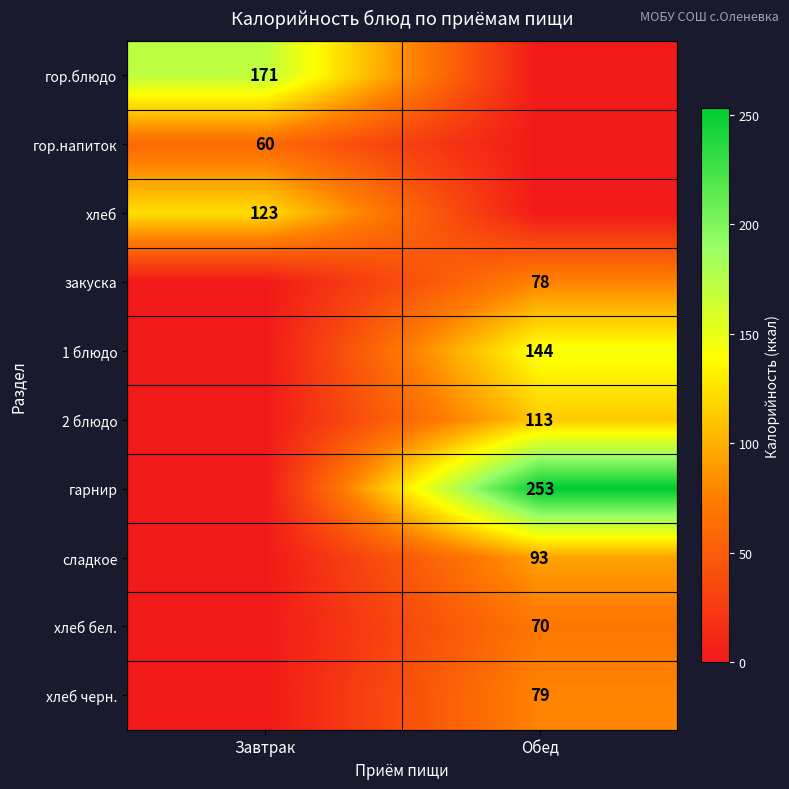

The value of хлеб бел. at Обед is 70. True or false?

True